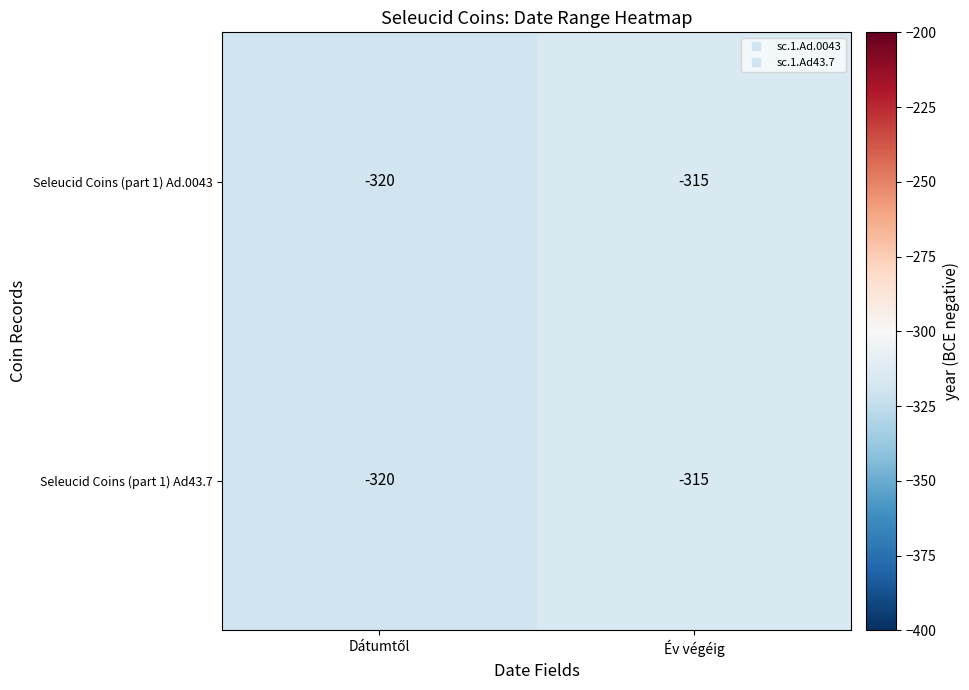

At which category is the sum across all series the highest?

Év végéig